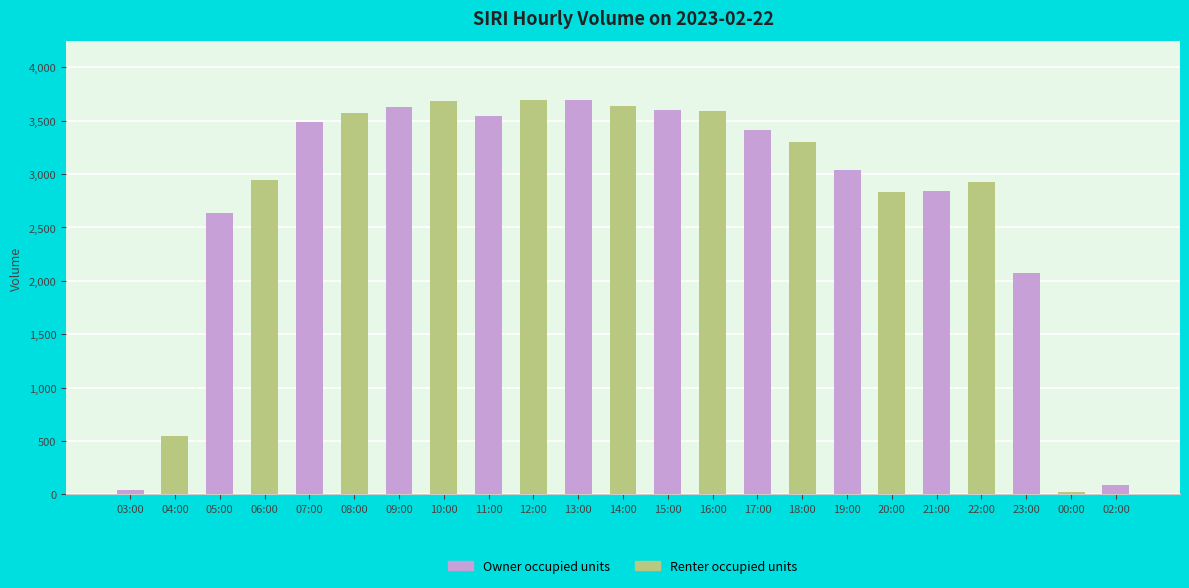

True or false: the data shows 11 at 00:00.

False